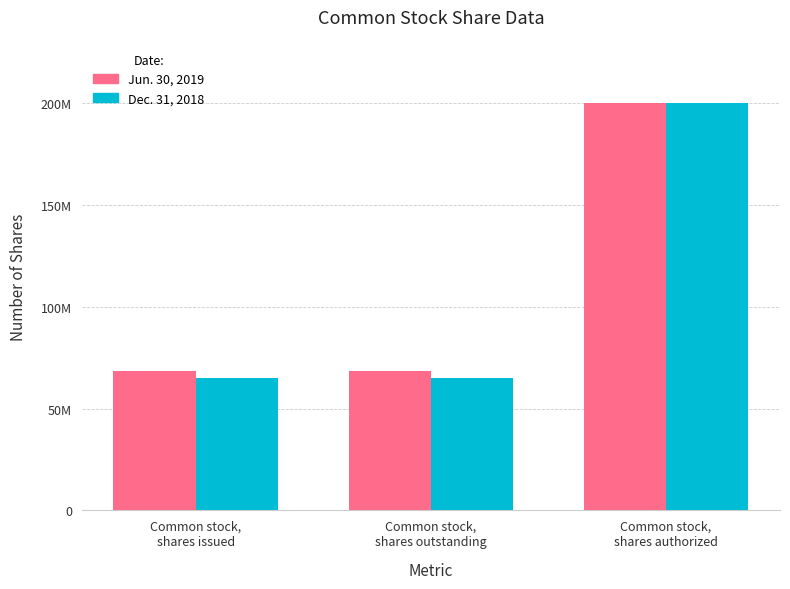

Does the chart contain any negative values?

No